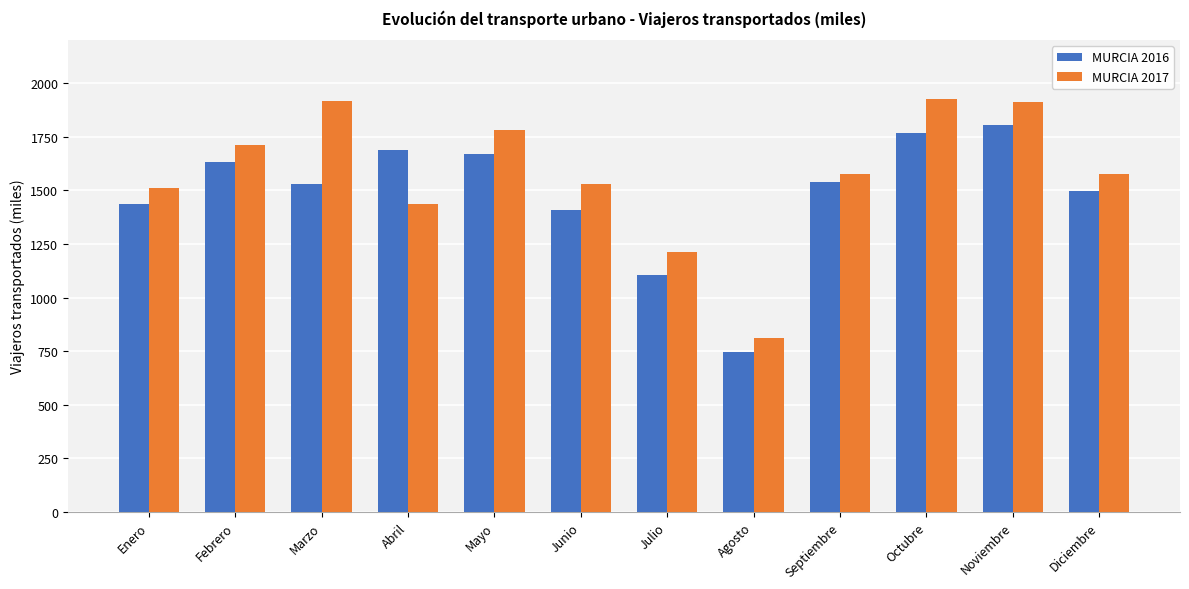

What is the total value across all series at Enero?

2947